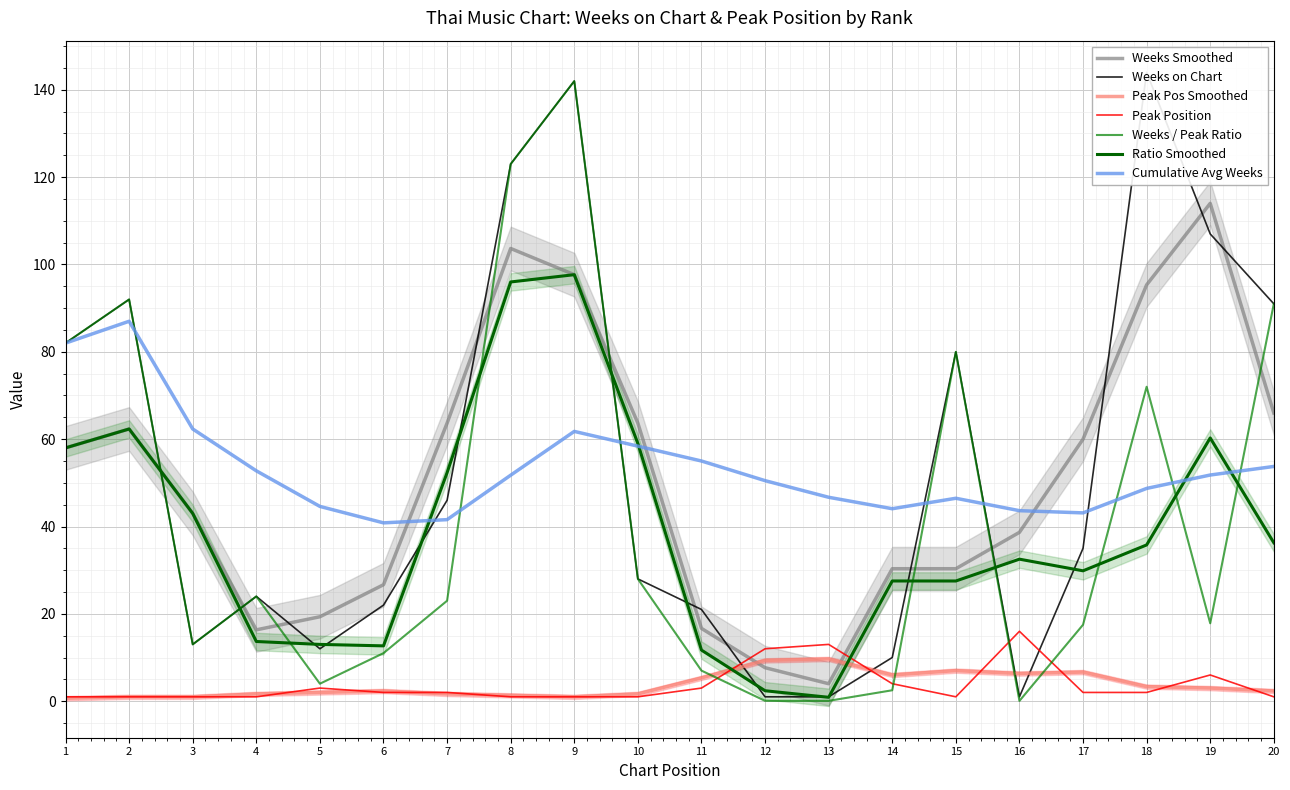

The value of Weeks on Chart at 17 is 12. True or false?

False